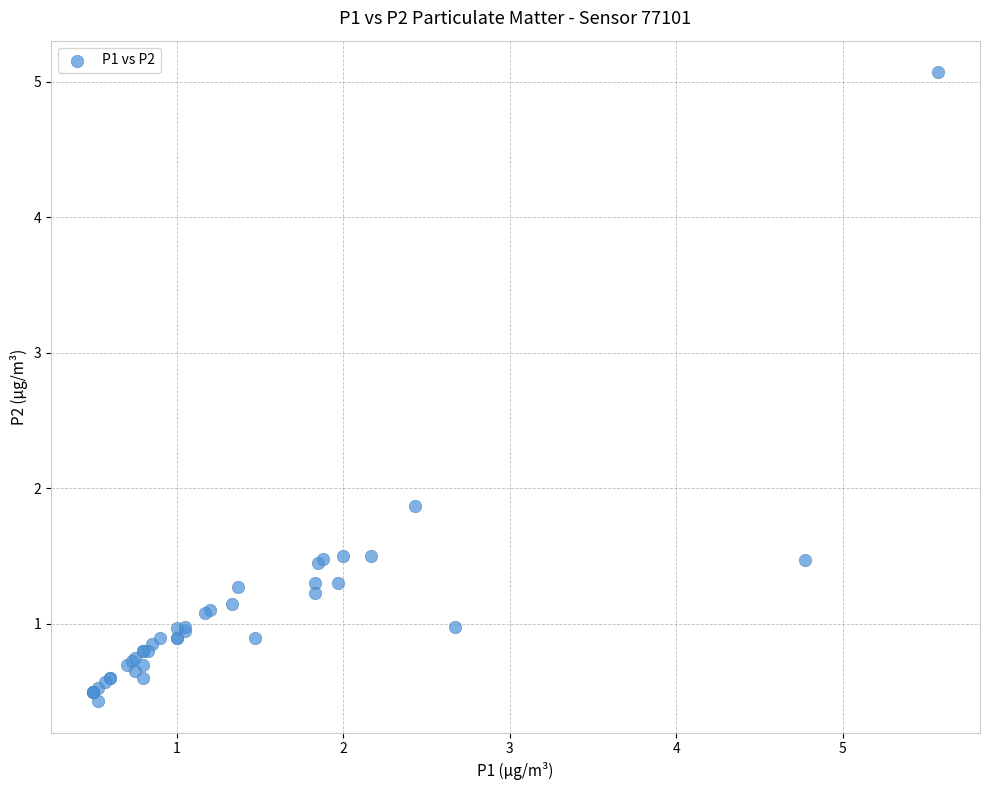

What Y value in the scatter plot is closest to 2?

1.9